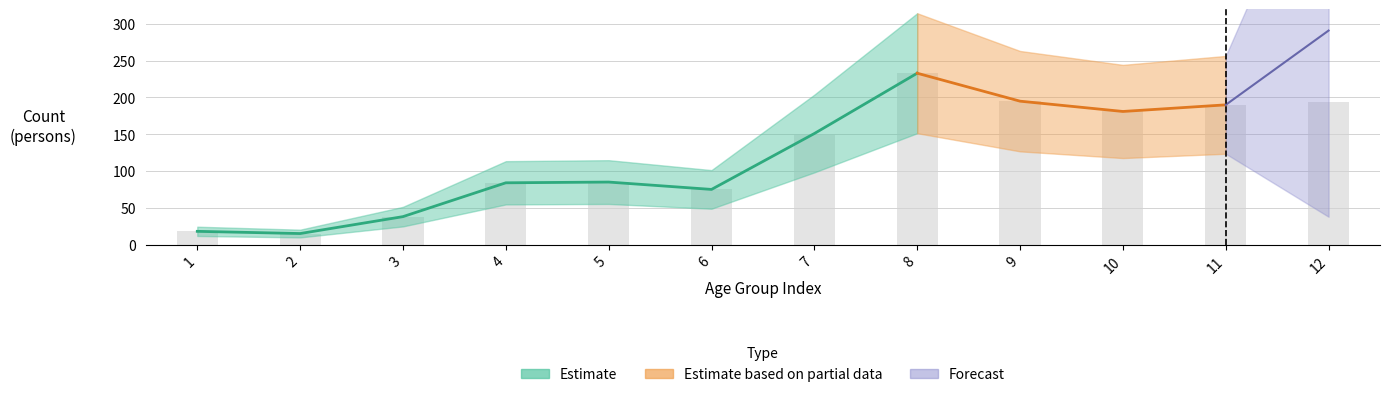

What is the difference between the maximum and minimum values?

218